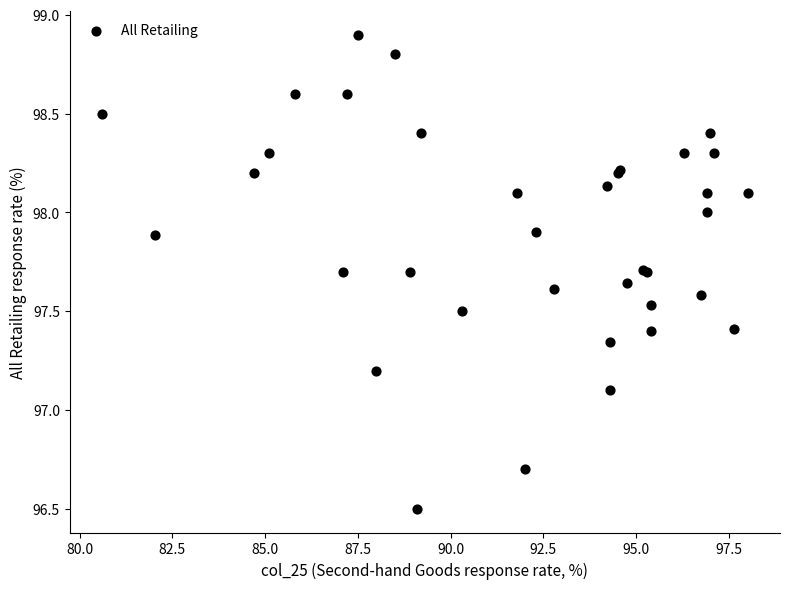

What Y value in the scatter plot is closest to 97?

97.1